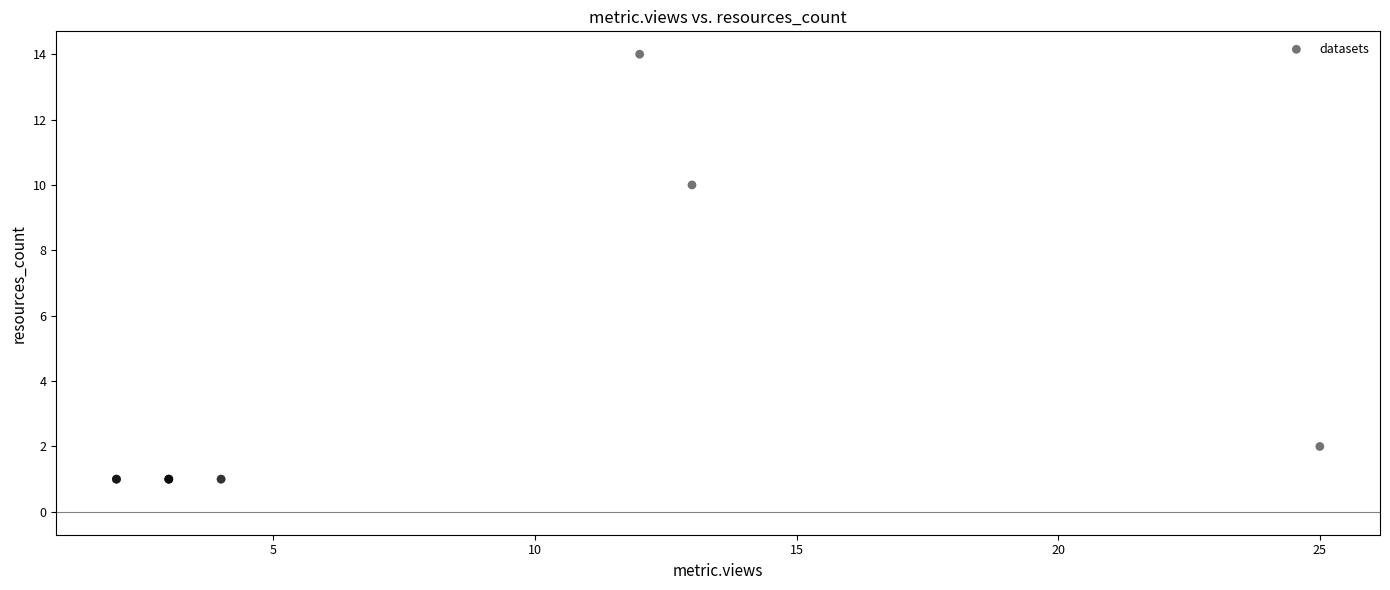

What Y value in the scatter plot is closest to 7?

10